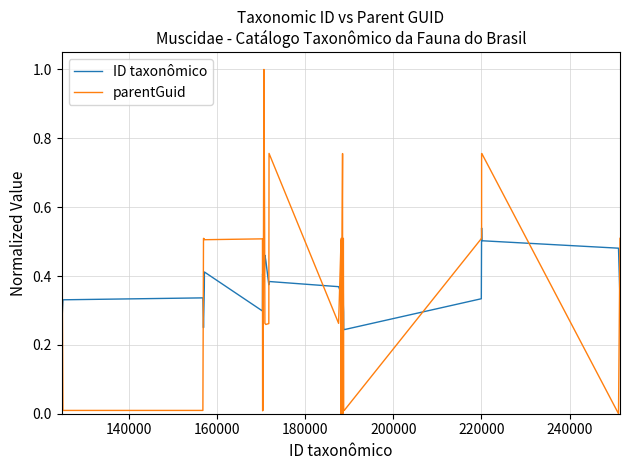

True or false: parentGuid has more than 0 points higher than both neighbors.

True